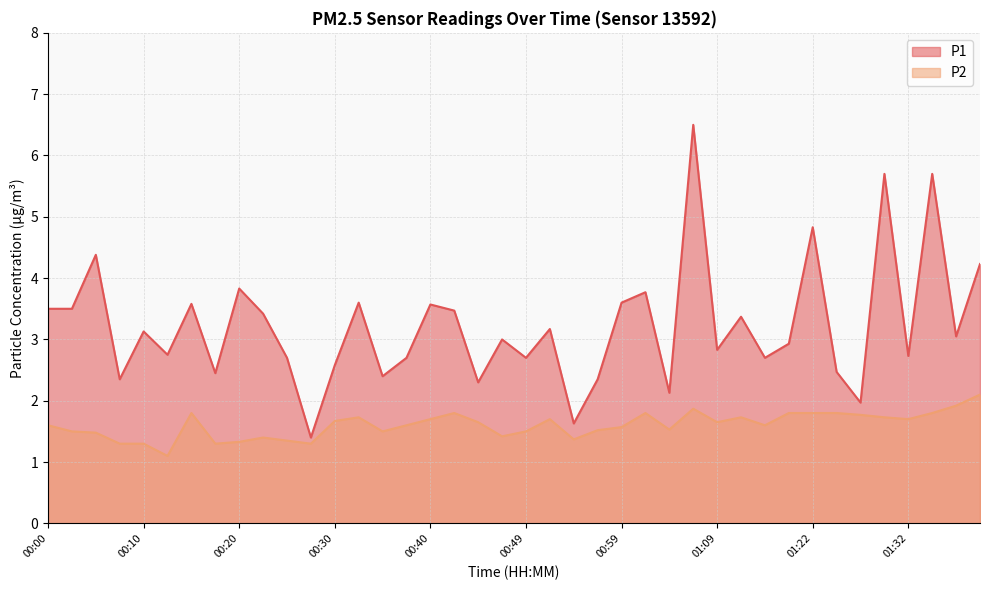

At which label does P1 first exceed 3?

00:00